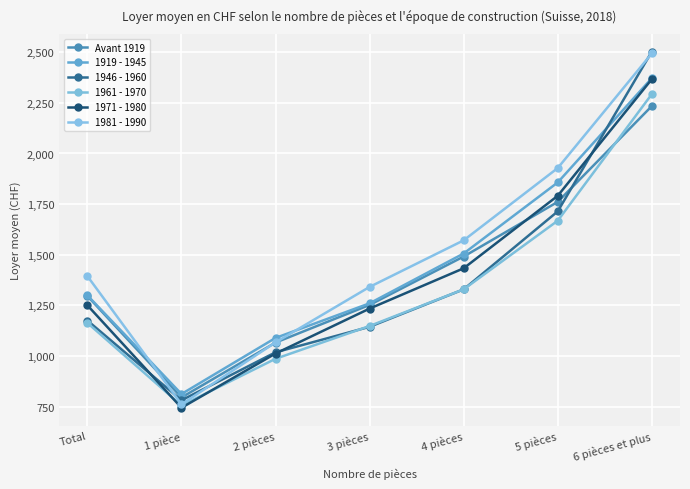

Count the number of categories in the chart.

7